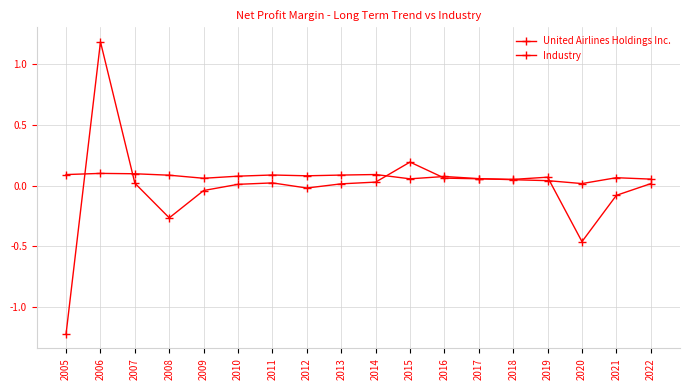

How many lines are shown in the chart?

2